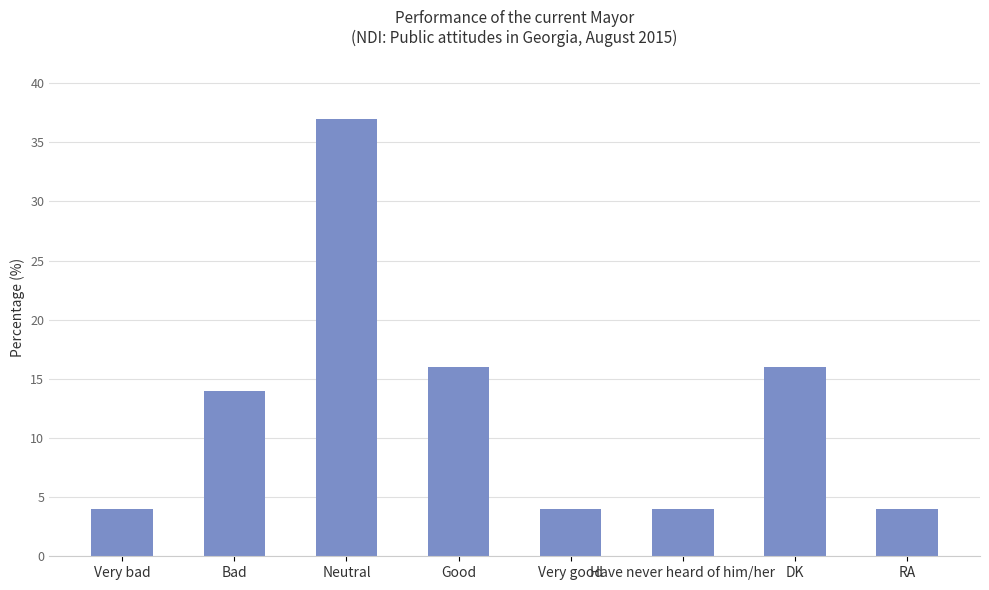

What is the minimum value shown in the chart?

4